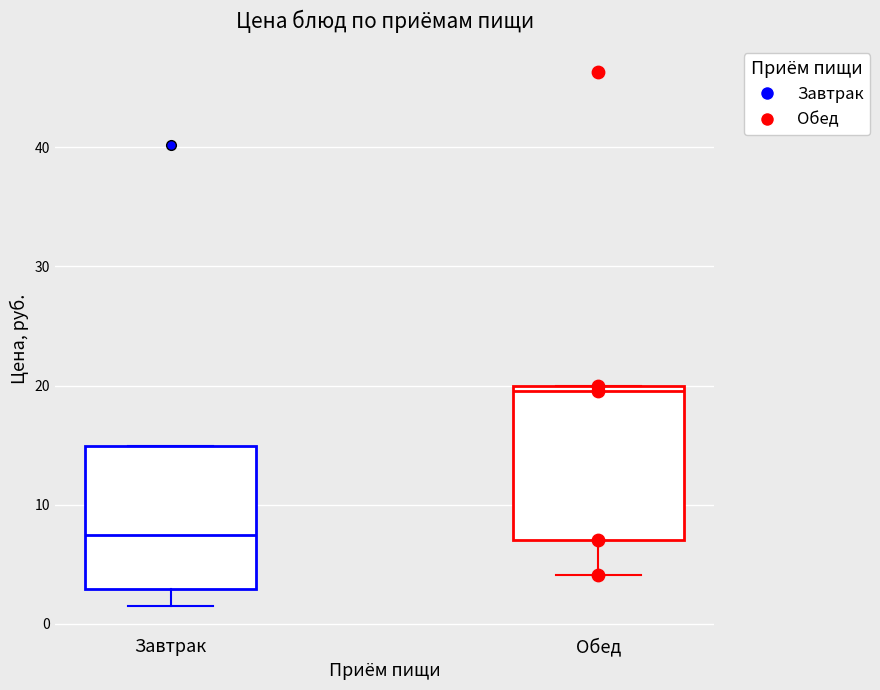

Reading left to right, transcribe this box plot: for each box, give where its median line is, the range the box spans, and where its two whiskers end, as read against the y-axis. The values are not printed on the chart, so give them approximately, as read against the axis.

Завтрак: median 8, box 3 to 15, whiskers 2 to 15
Обед: median 20 (just below the box's upper edge), box 7 to 20, whiskers 4 to 20